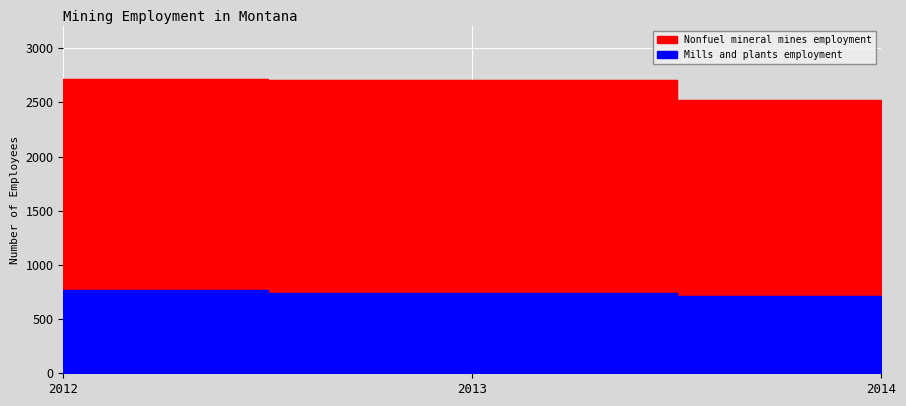

How many distinct data groups are displayed?

2